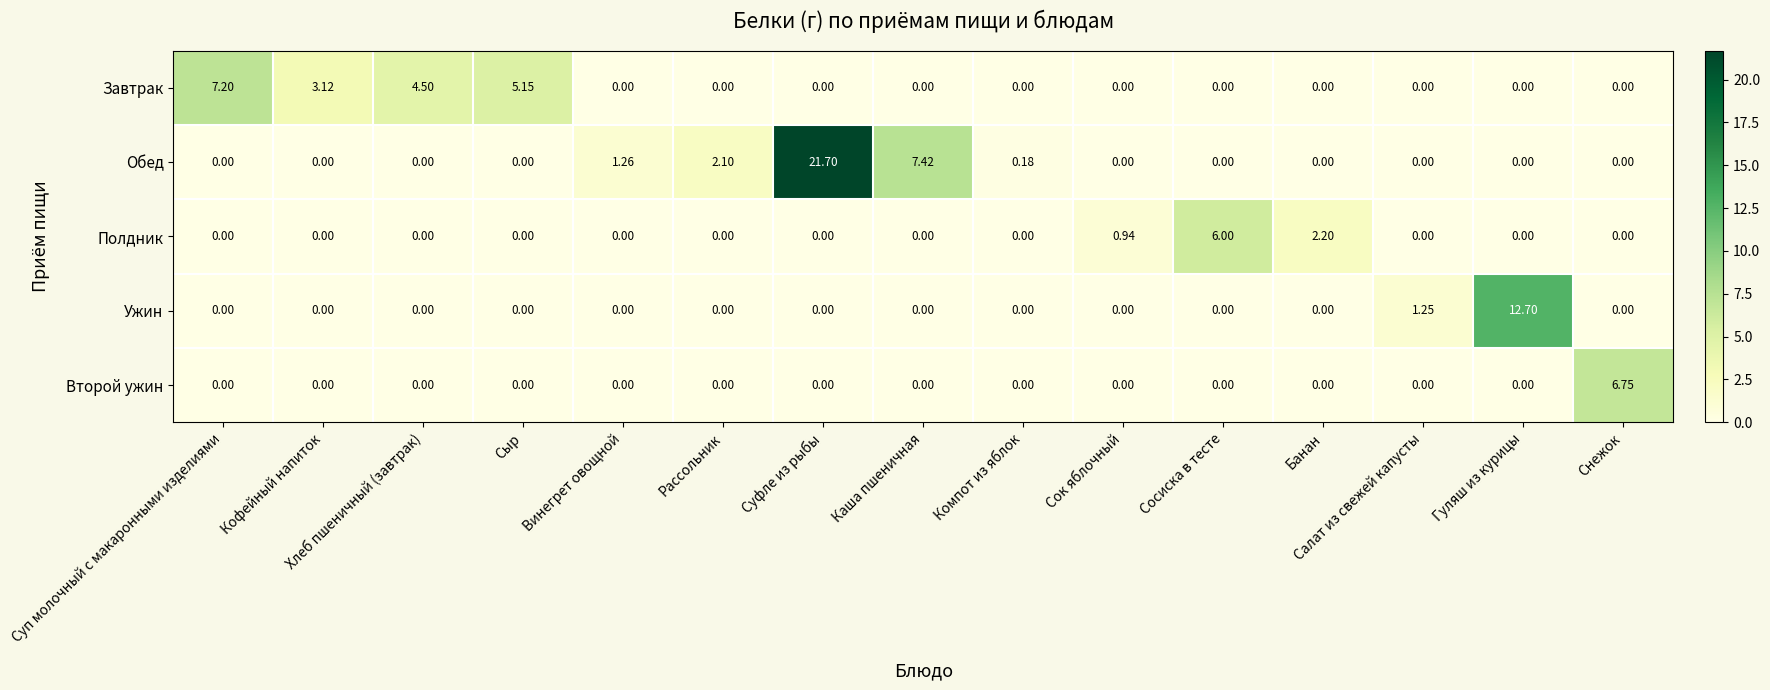

Is the value of Ужин at Сок яблочный greater than the value of Второй ужин at Снежок?

No